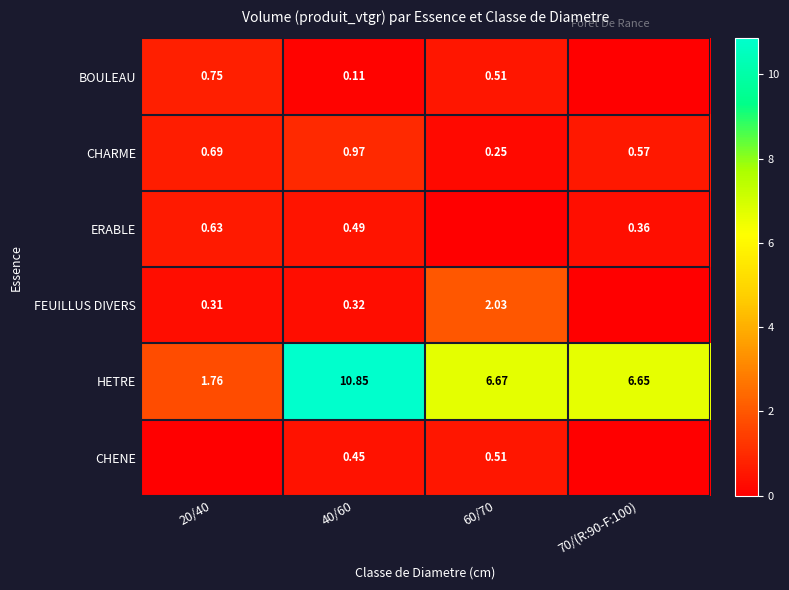

Is the value of CHENE at 40/60 greater than the value of FEUILLUS DIVERS at 60/70?

No